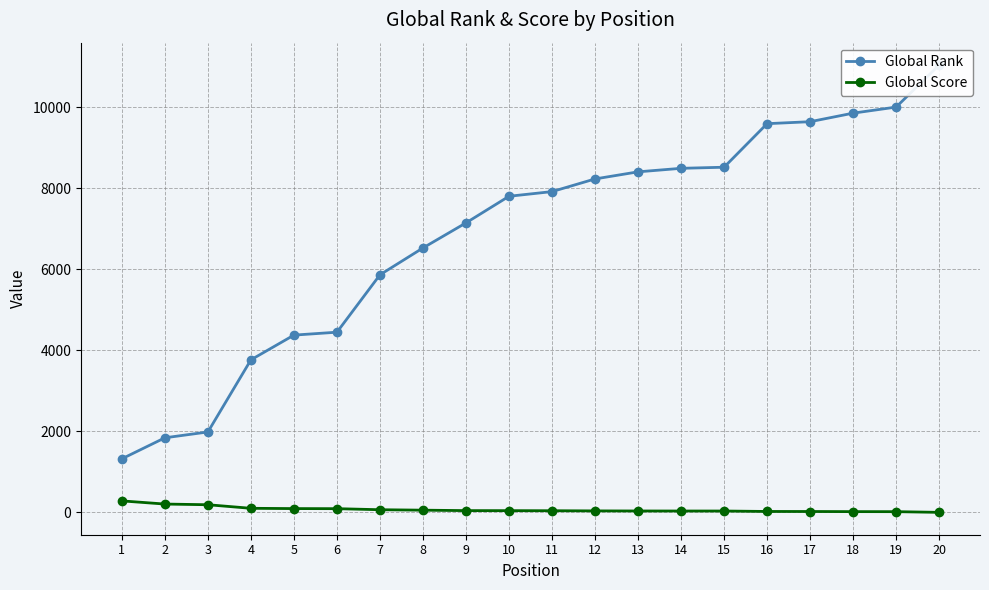

True or false: Global Score and Global Rank intersect in this chart.

False